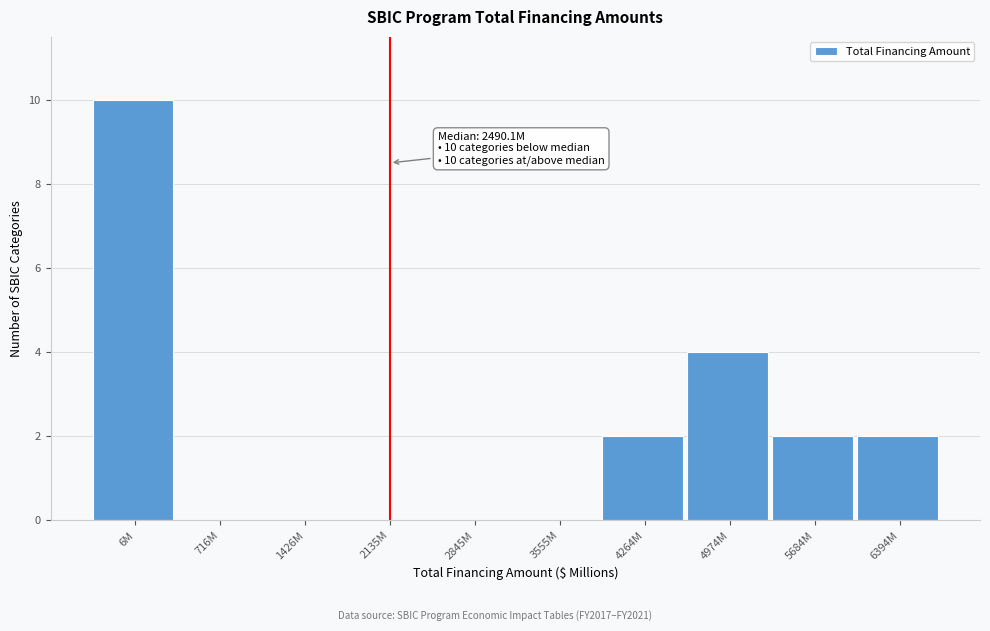

Reading left to right, extract all data points from this chart.

6M=10	716M=0	1426M=0	2135M=0	2845M=0	3555M=0	4264M=2	4974M=4	5684M=2	6394M=2